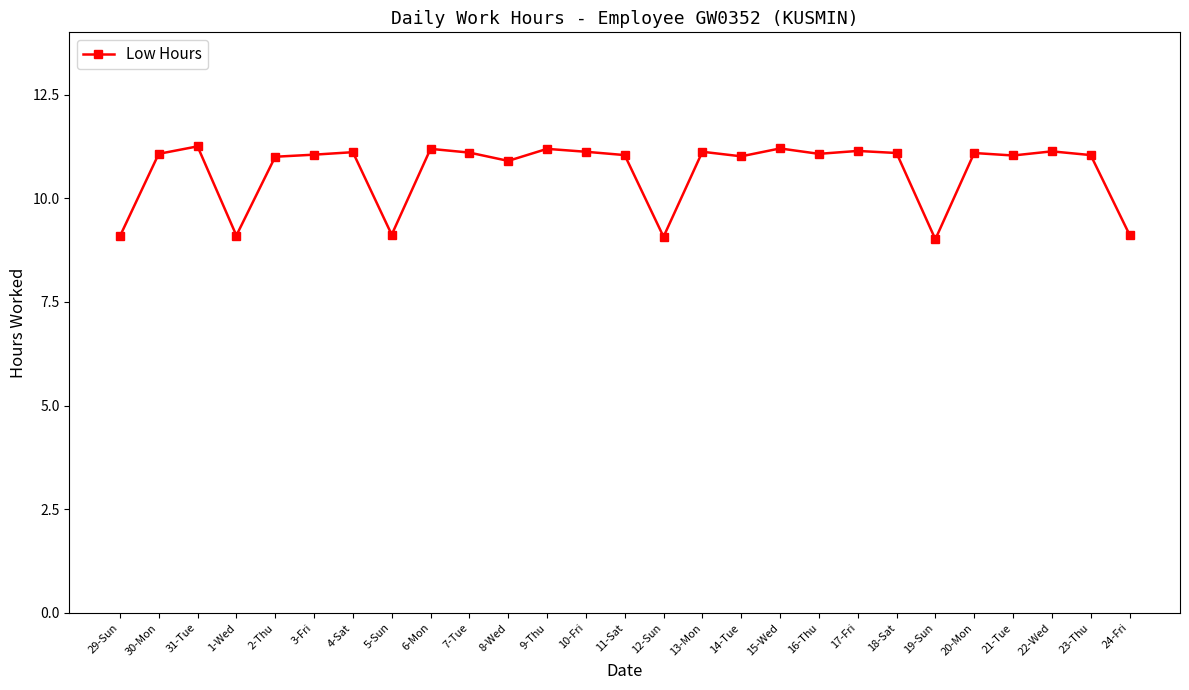

What is the change in value from 12-Sun to 18-Sat?

+2.0